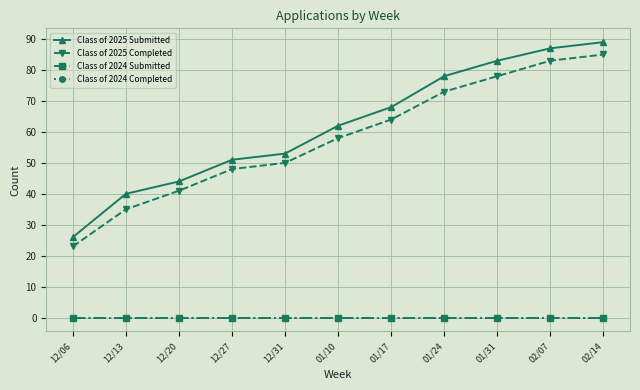

Is this an area chart (filled region under the line)?

No